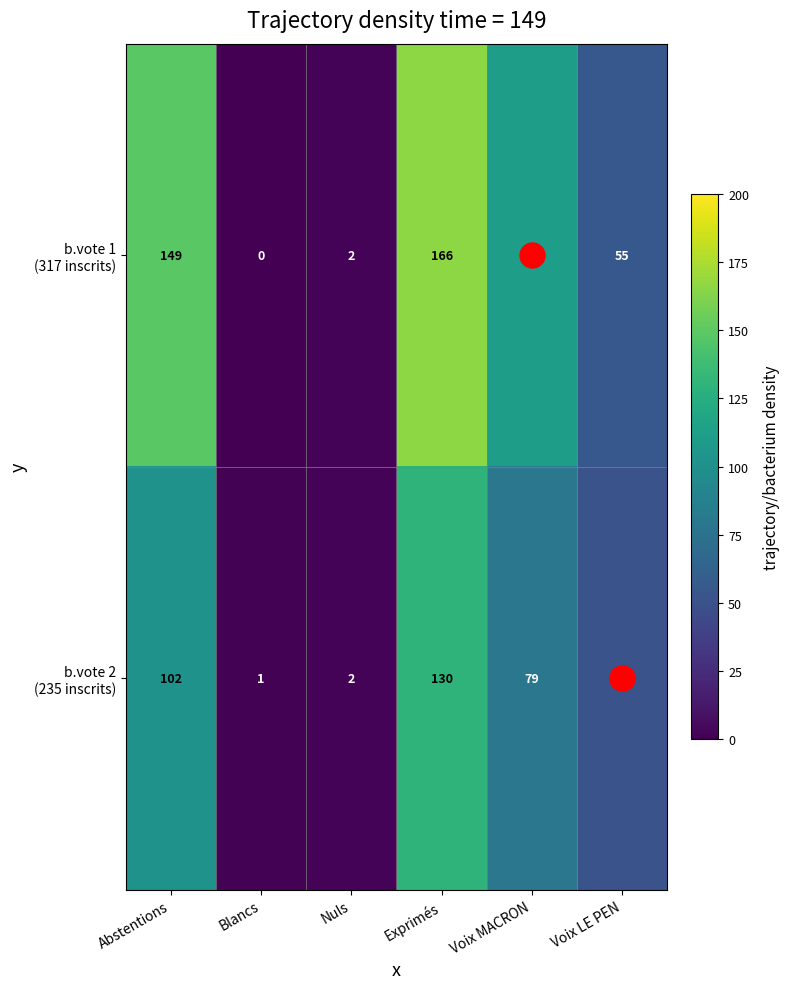

What is the spread (max minus min) of values at Voix MACRON?

32